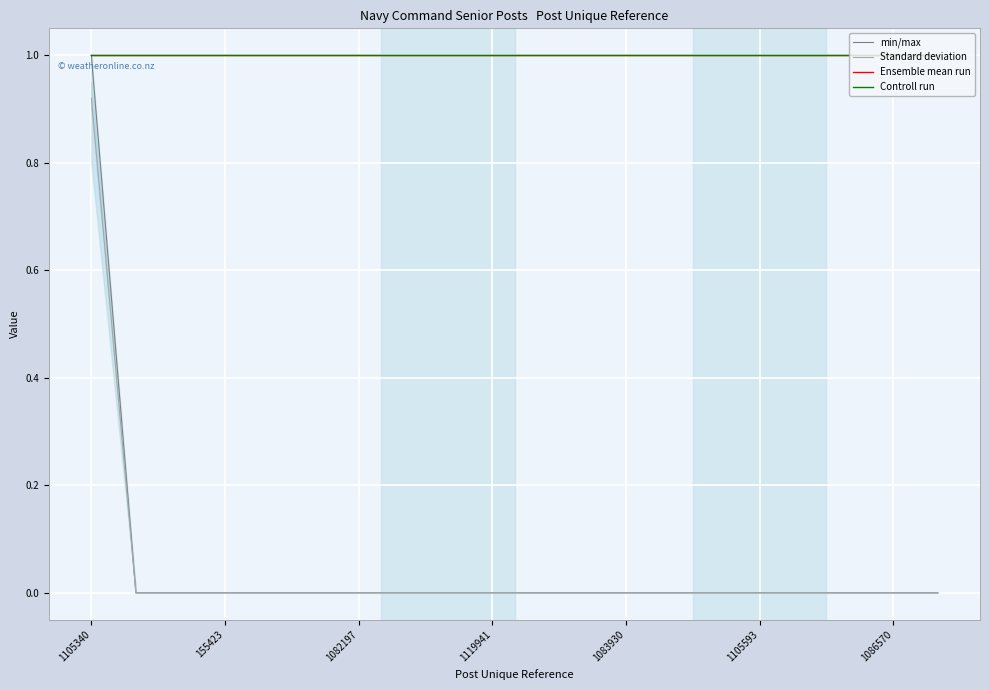

True or false: Standard deviation has a value of 0.0 at 17.

True